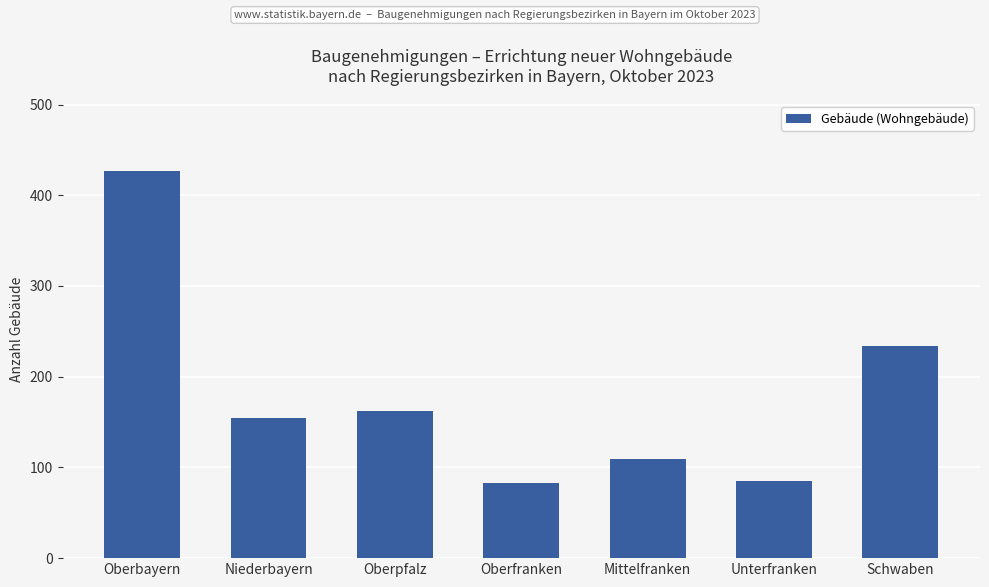

Where does the data first go above 154?

Oberbayern